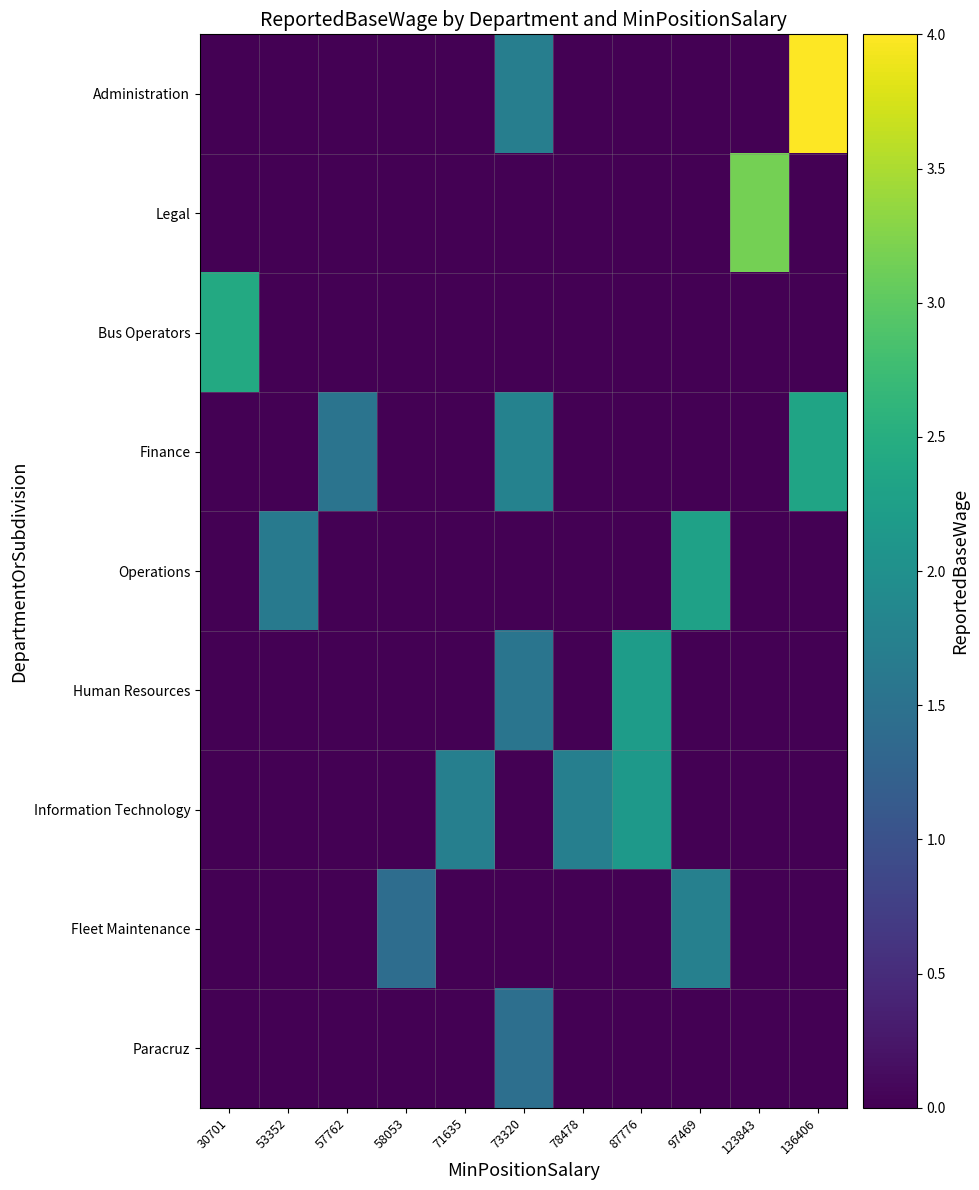

Rank the series by their maximum value, from highest to lowest.

Administration, Legal, Bus Operators, Finance, Operations, Human Resources, Information Technology, Fleet Maintenance, Paracruz